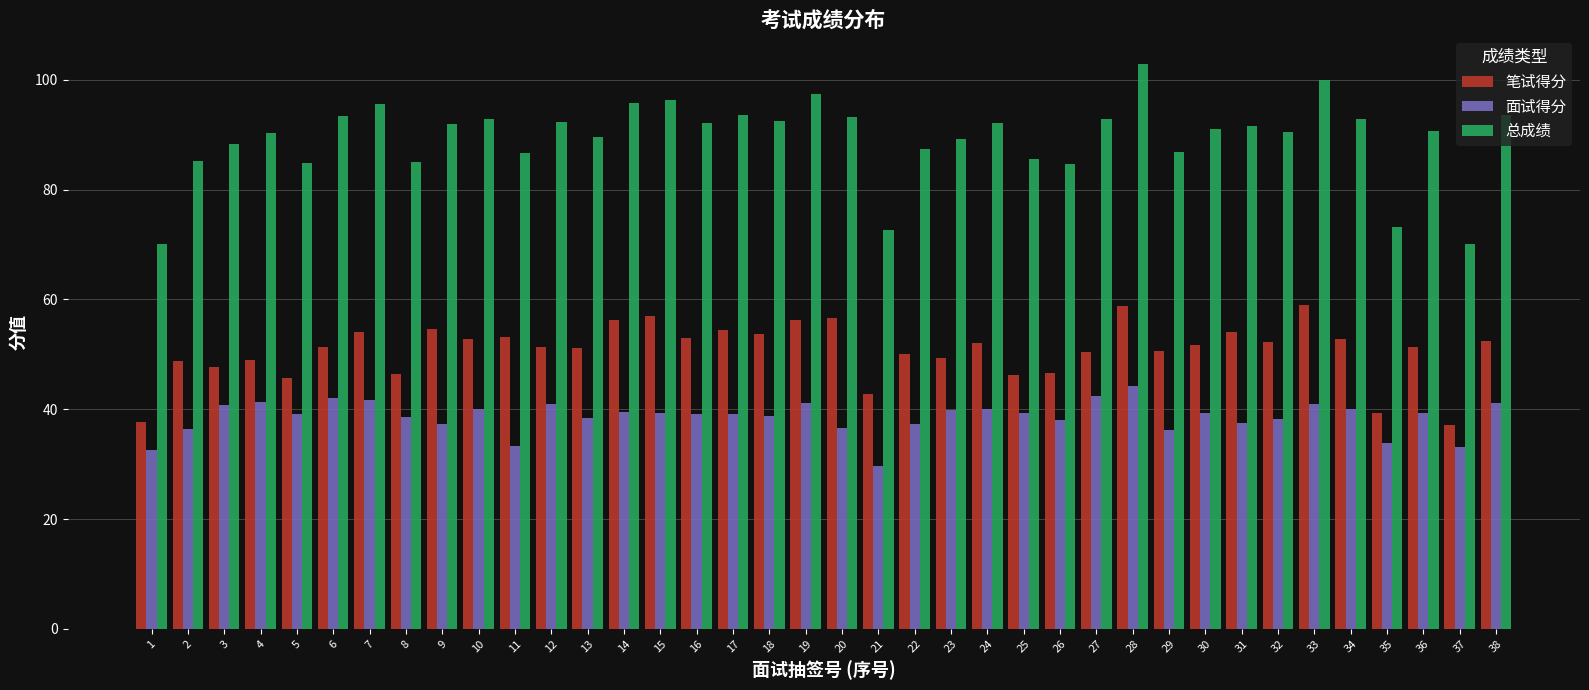

Rank the series by their average value, from lowest to highest.

面试得分, 笔试得分, 总成绩